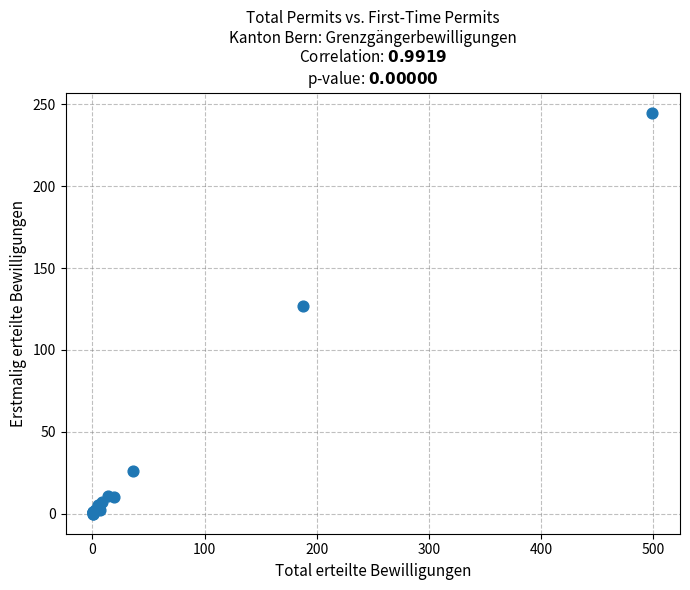

What Y value in the scatter plot is closest to 122?

127